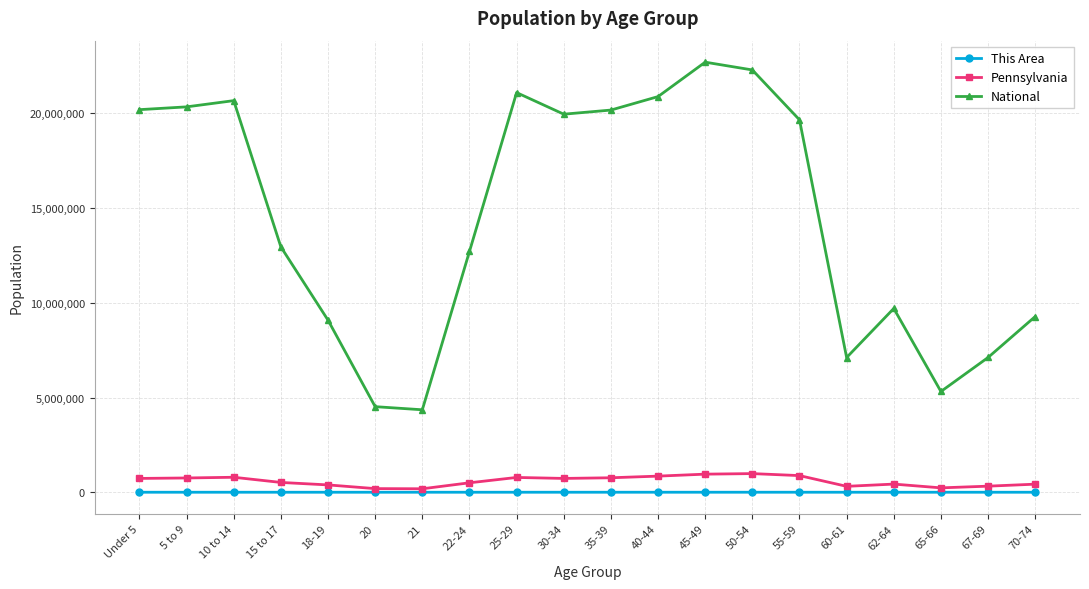

Between 15 to 17 and 18-19, which series saw the biggest shift?

National